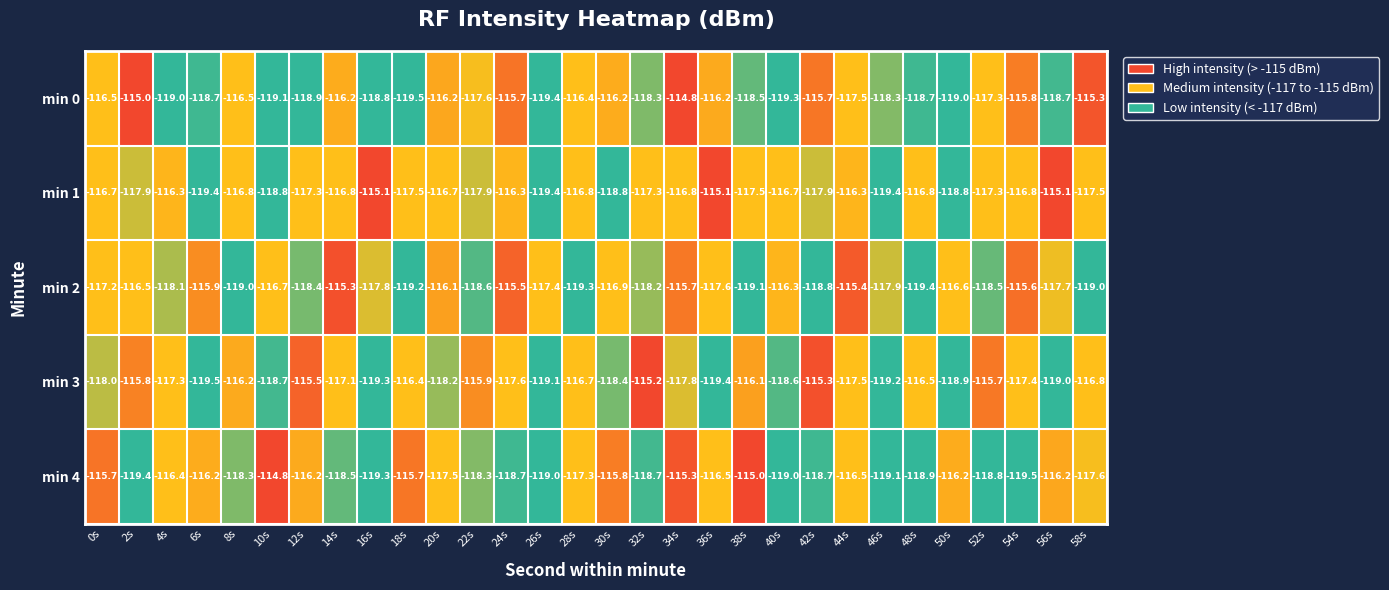

What is the sum of the min 4 values at 56s and 58s?

-233.8